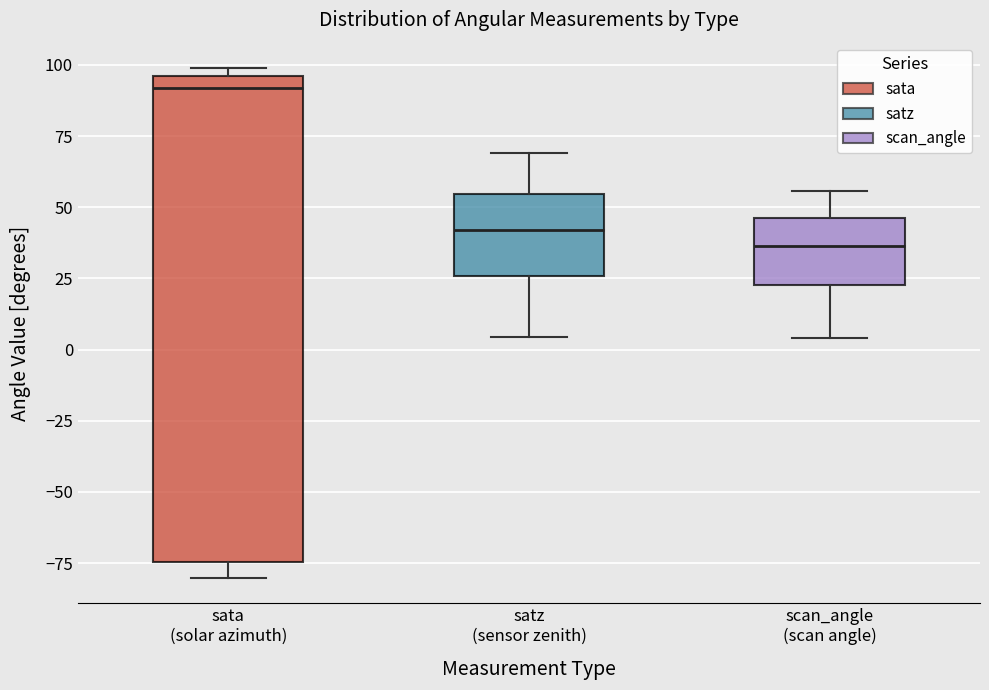

Which box is the tallest, from its lower edge to its upper edge?

sata (solar azimuth)